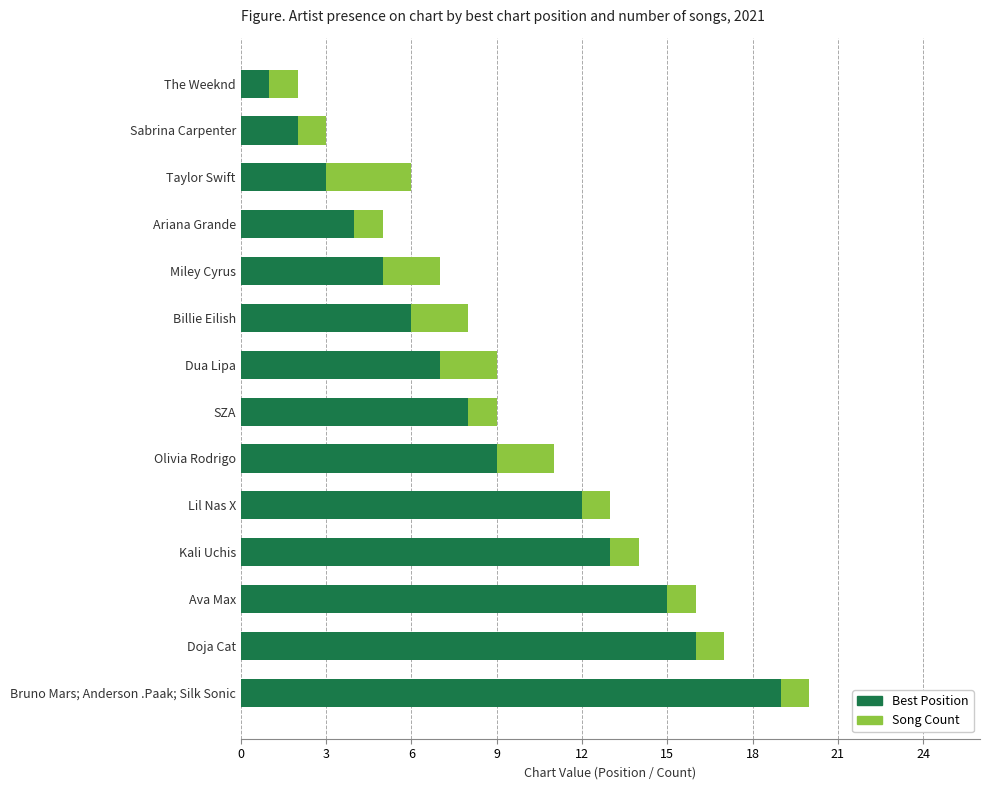

At which label is Best Position closest to 10?

Olivia Rodrigo